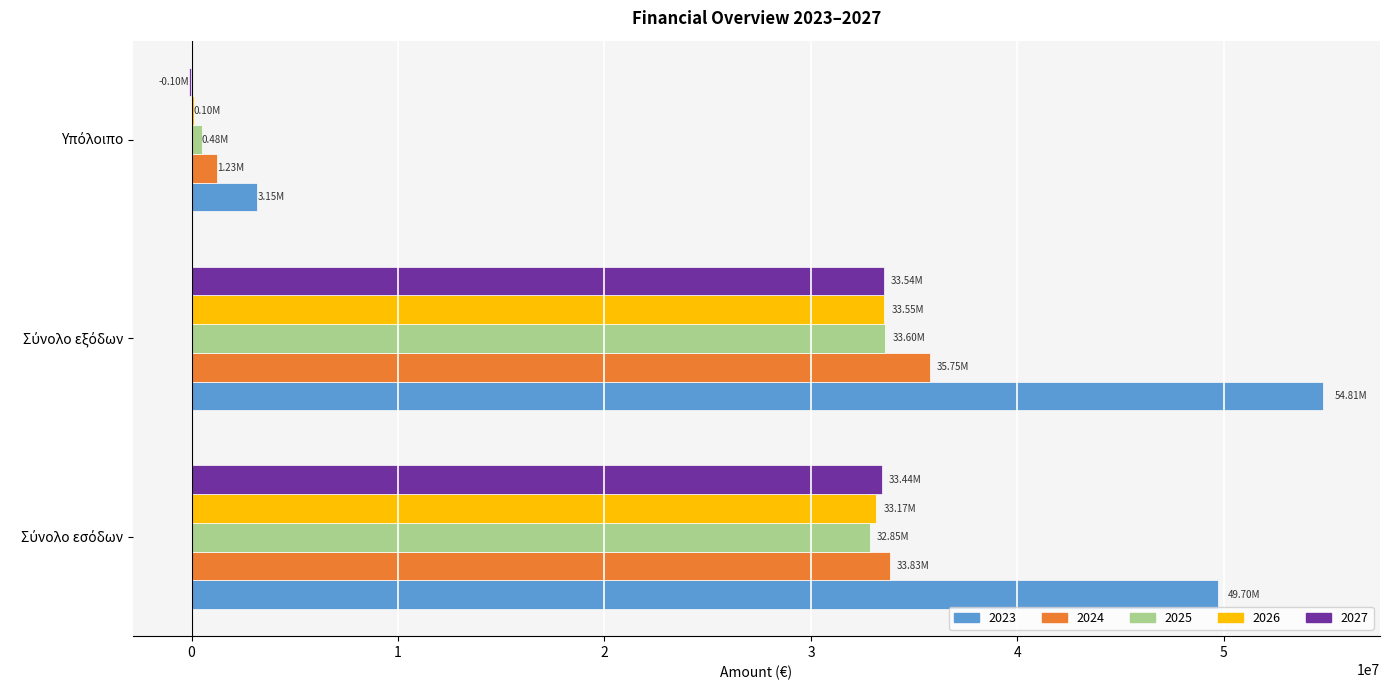

What is the sum of all 2023 values?

107659435.1